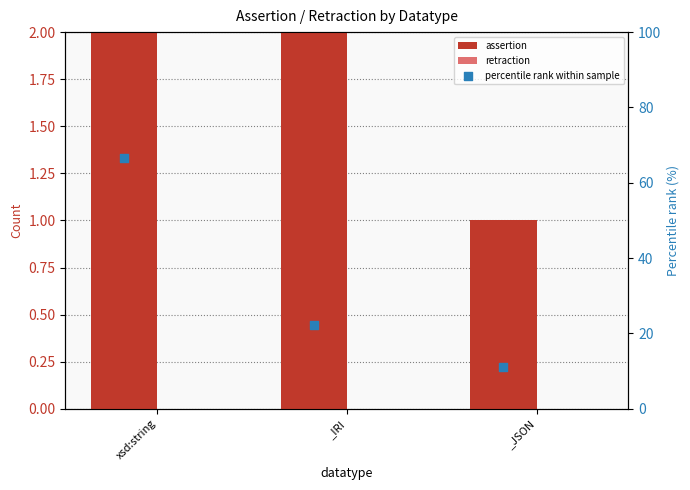

Which series has the widest spread of Y values?

percentile rank within sample